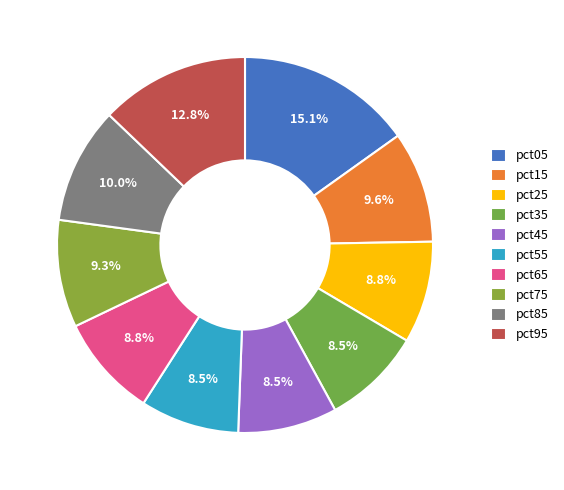

What percentage is the pct75 slice, to the nearest percent?

9%